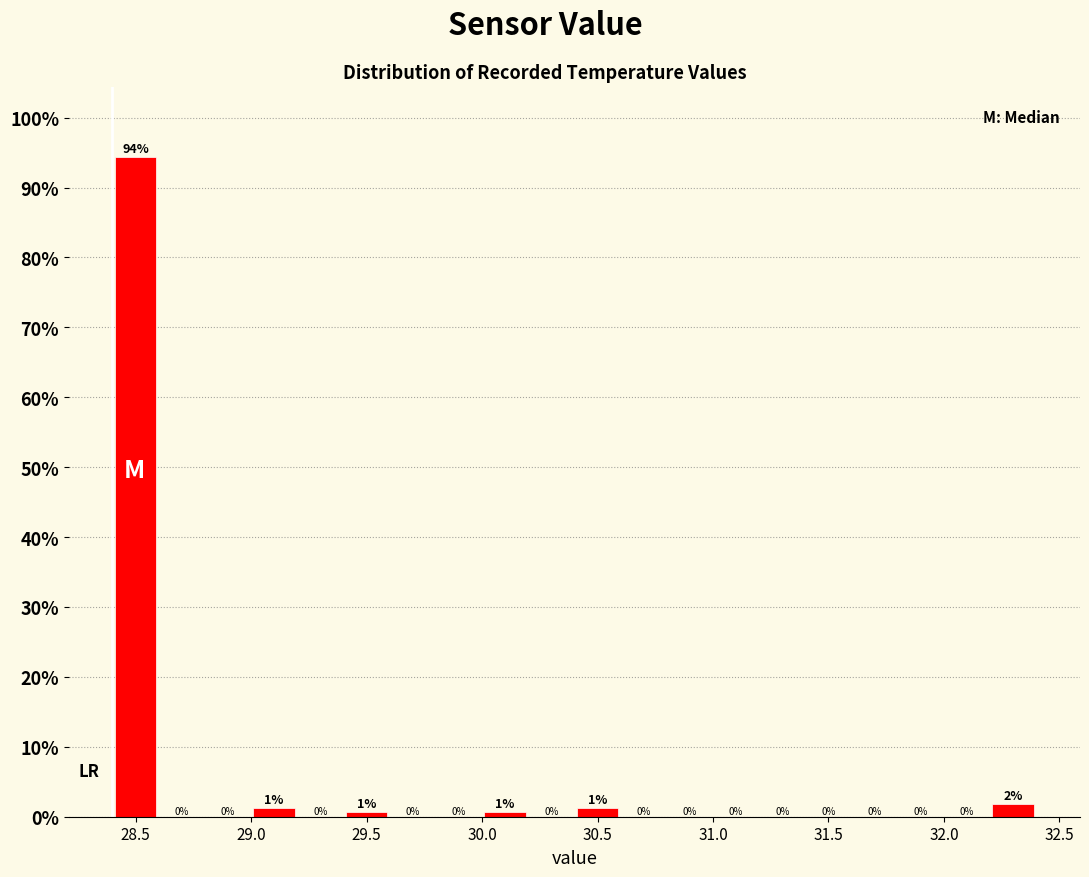

Which range on the x-axis has the tallest bar?

28.4 to 28.6